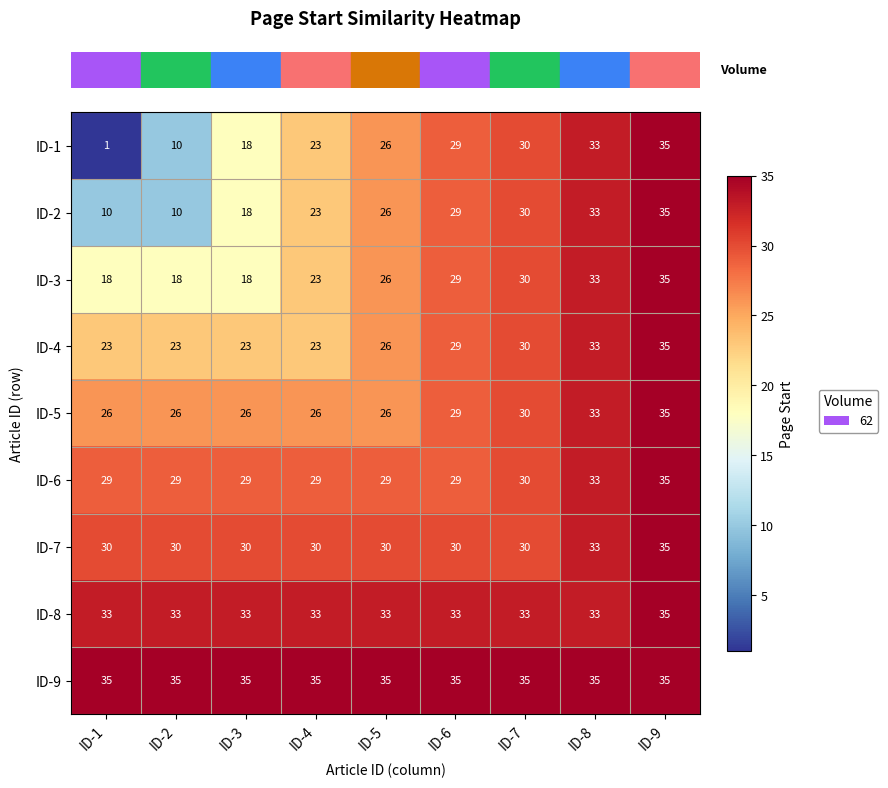

True or false: ID-3 has a value of 29 at ID-6.

True